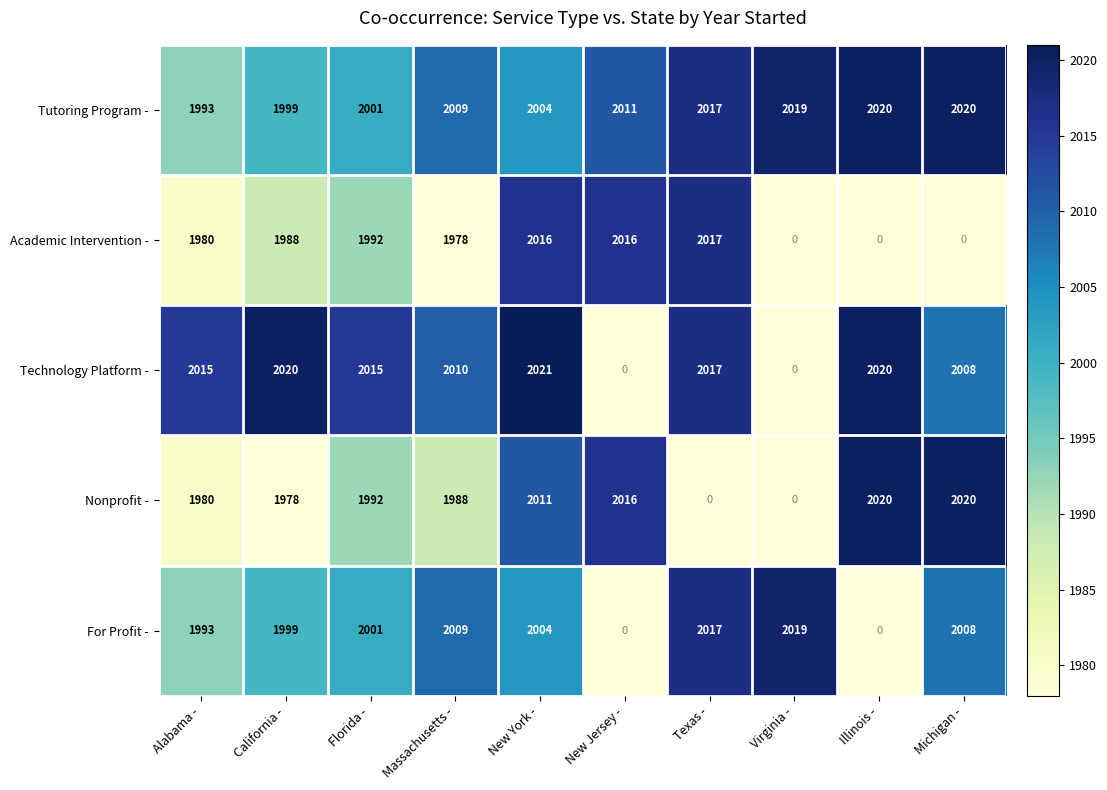

How many categories are shown in the chart?

10